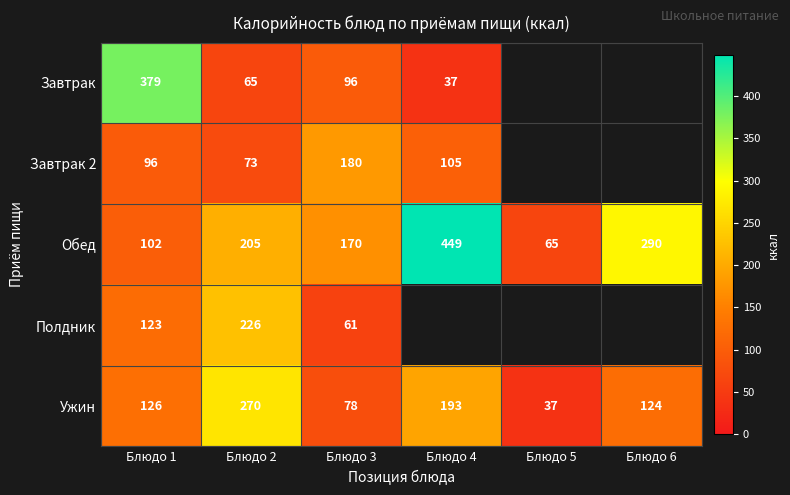

The value of Ужин at Блюдо 6 is 35. True or false?

False